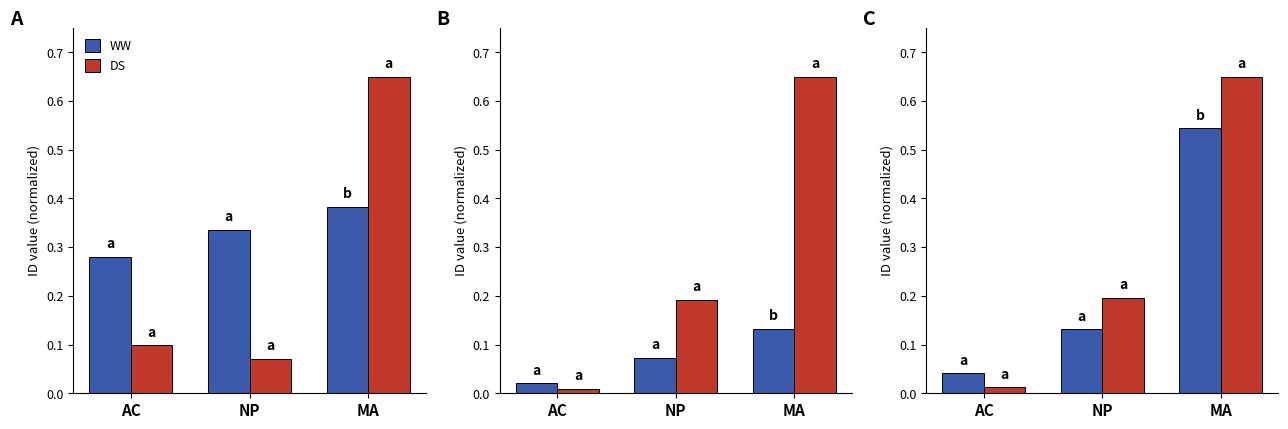

How many categories are shown in the chart?

3